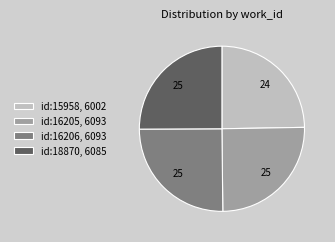

How many slices are in this pie chart?

4